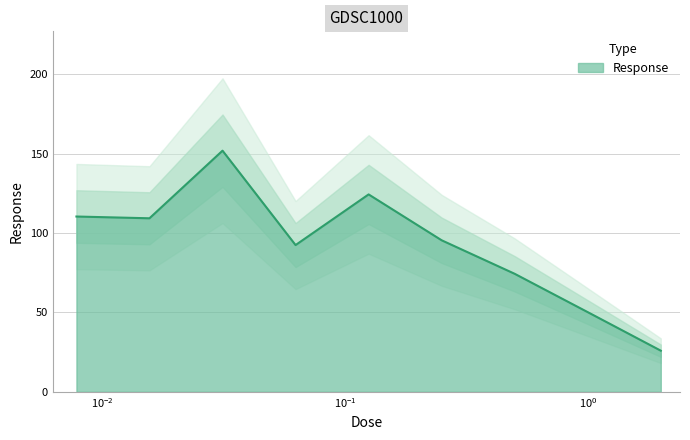

Is it true that the value at 0.0078125 is 110.4?

True